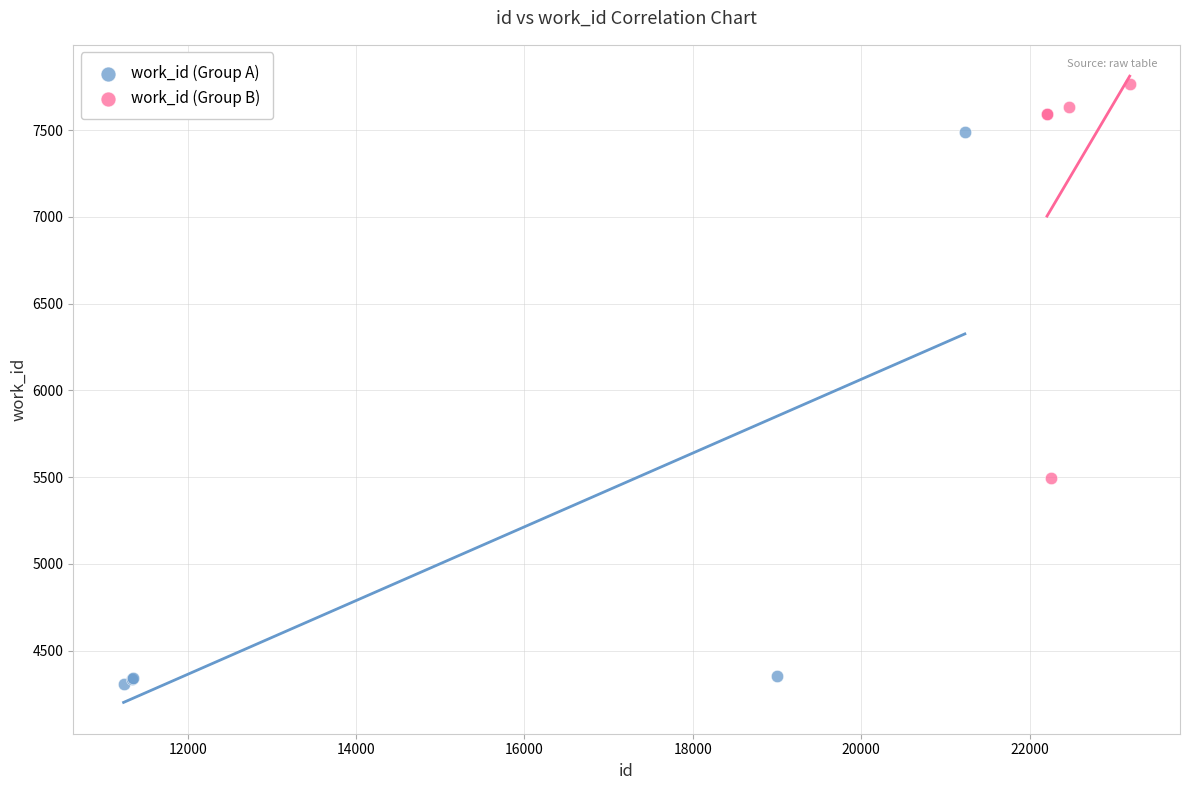

Which series contains the highest Y value?

work_id (Group B)